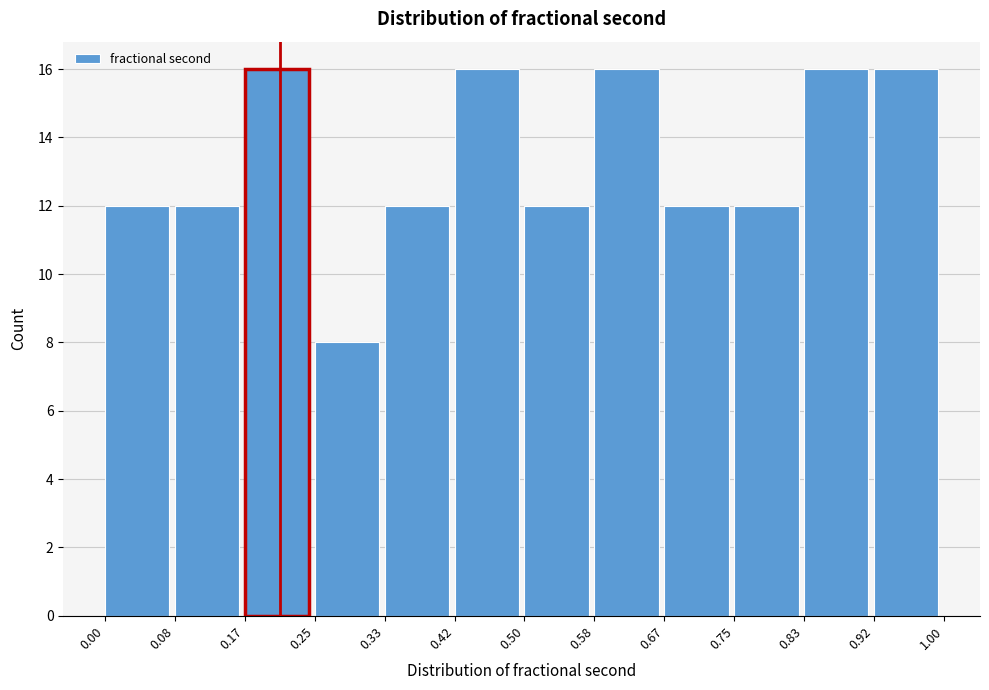

Reading left to right, list every bar in this chart as the range it spans on the x-axis followed by its height. The values are not printed on the chart, so give them approximately, as read against the axis.

0.00 to 0.08: 12
0.08 to 0.17: 12
0.17 to 0.25: 16
0.25 to 0.33: 8
0.33 to 0.42: 12
0.42 to 0.50: 16
0.50 to 0.58: 12
0.58 to 0.67: 16
0.67 to 0.75: 12
0.75 to 0.83: 12
0.83 to 0.92: 16
0.92 to 1.00: 16